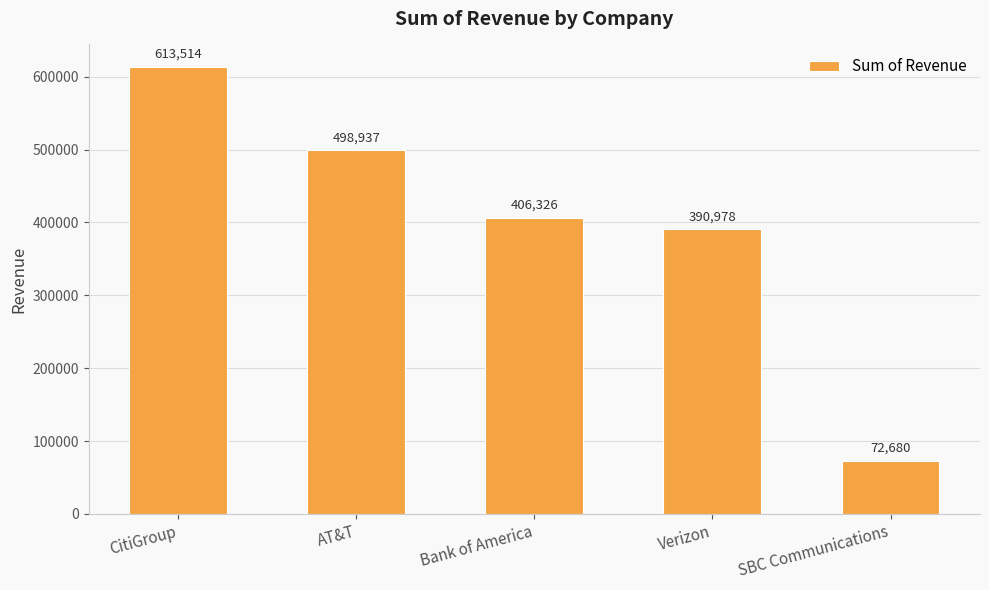

How many categories are shown in the chart?

5